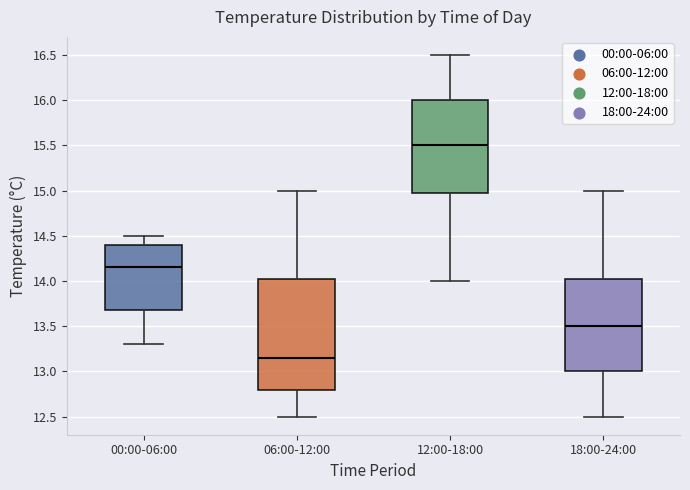

Which box's median line is the lowest?

06:00-12:00